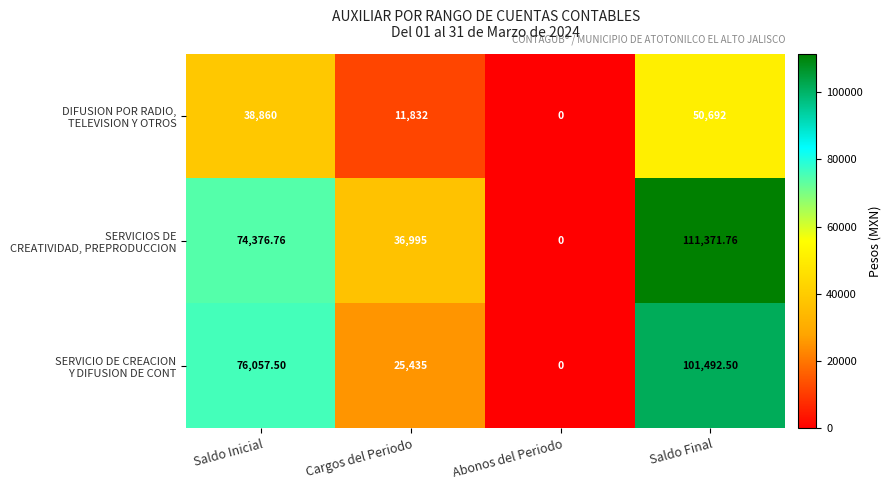

Which label corresponds to the smallest value in the chart?

Abonos del Periodo